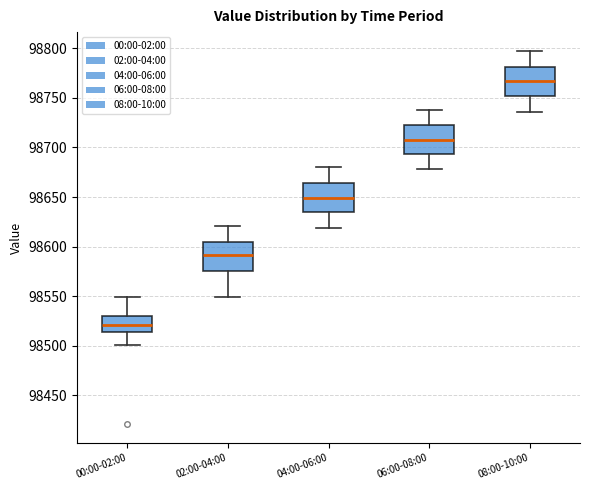

Which box's median line is the highest?

08:00-10:00